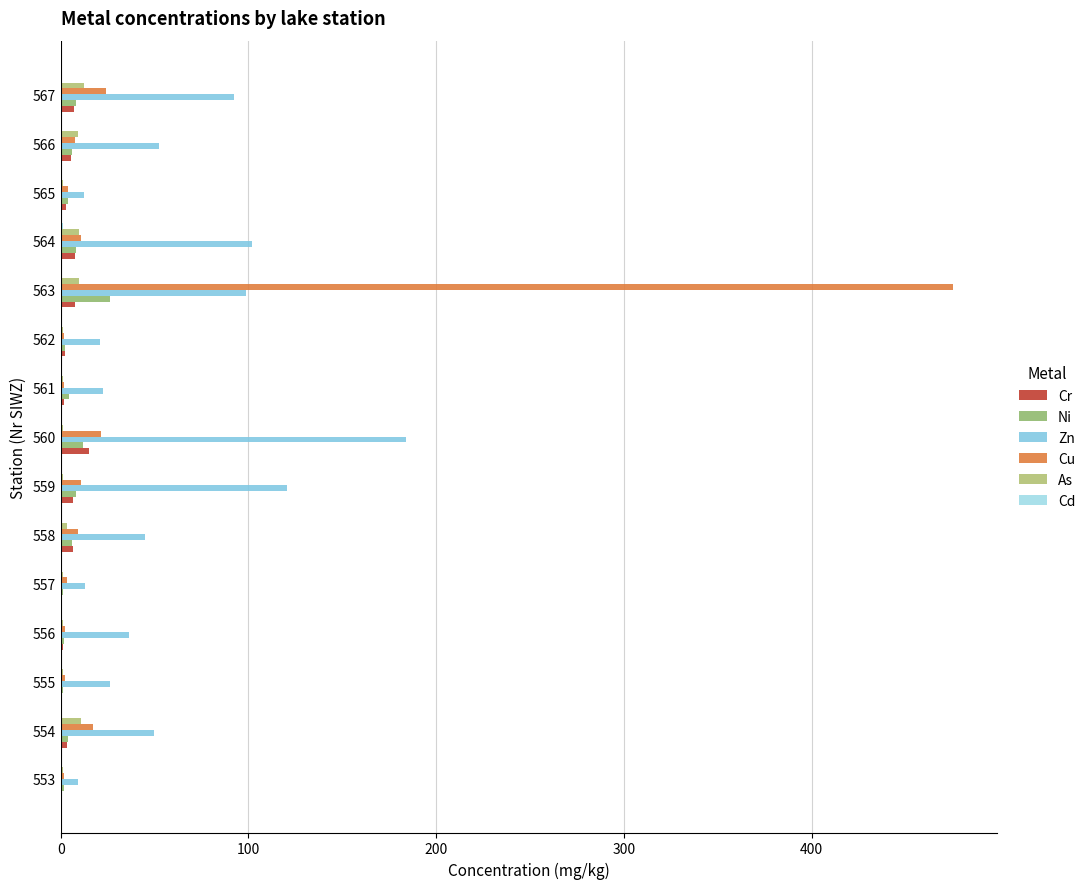

Reading left to right, what are all the values shown in this chart?

Cr: 0.7	3.3	0.7	1.2	1.0	6.7	6.8	15.2	1.5	2.3	7.8	7.8	2.8	5.5	7.2
Ni: 1.7	3.7	1.4	2.0	1.1	5.8	8.3	12.0	4.7	2.4	26.2	8.3	3.9	6.0	8.1
Zn: 9.4	49.6	26.5	36.4	12.8	44.9	120.8	183.8	22.6	20.7	98.5	102.0	12.2	52.2	92.3
Cu: 1.6	17.0	2.1	2.1	3.2	9.4	10.9	21.5	1.8	1.9	475.0	10.7	3.8	7.8	24.0
As: 1.5	10.7	1.5	1.5	1.5	3.5	1.5	1.5	1.5	1.5	10.0	9.7	1.5	9.2	12.3
Cd: 0.1	0.4	0.1	0.1	0.1	0.2	0.7	0.0	0.5	0.3	0.3	1.1	0.5	0.4	0.7